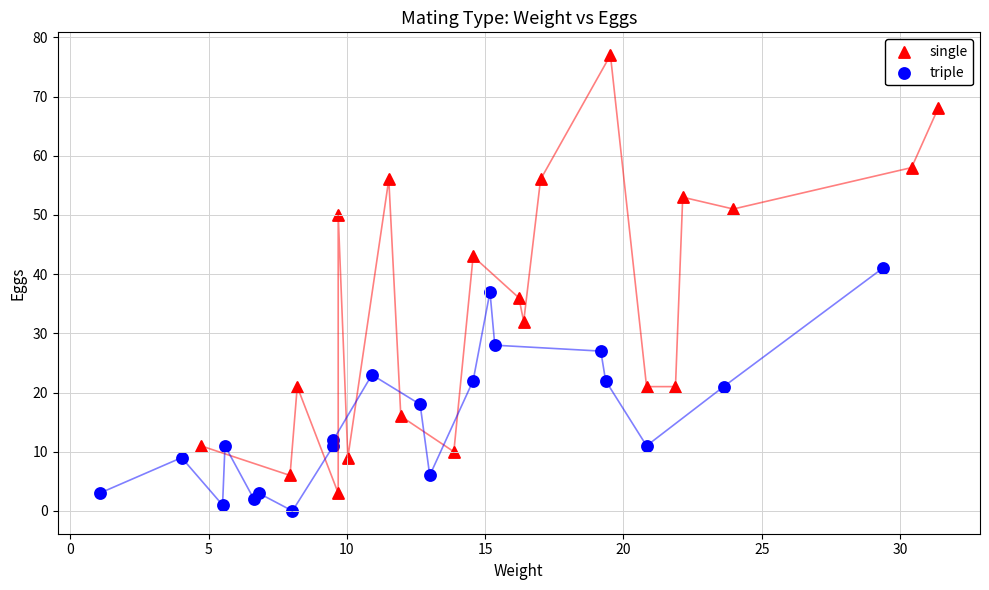

Which series contains the highest Y value?

single